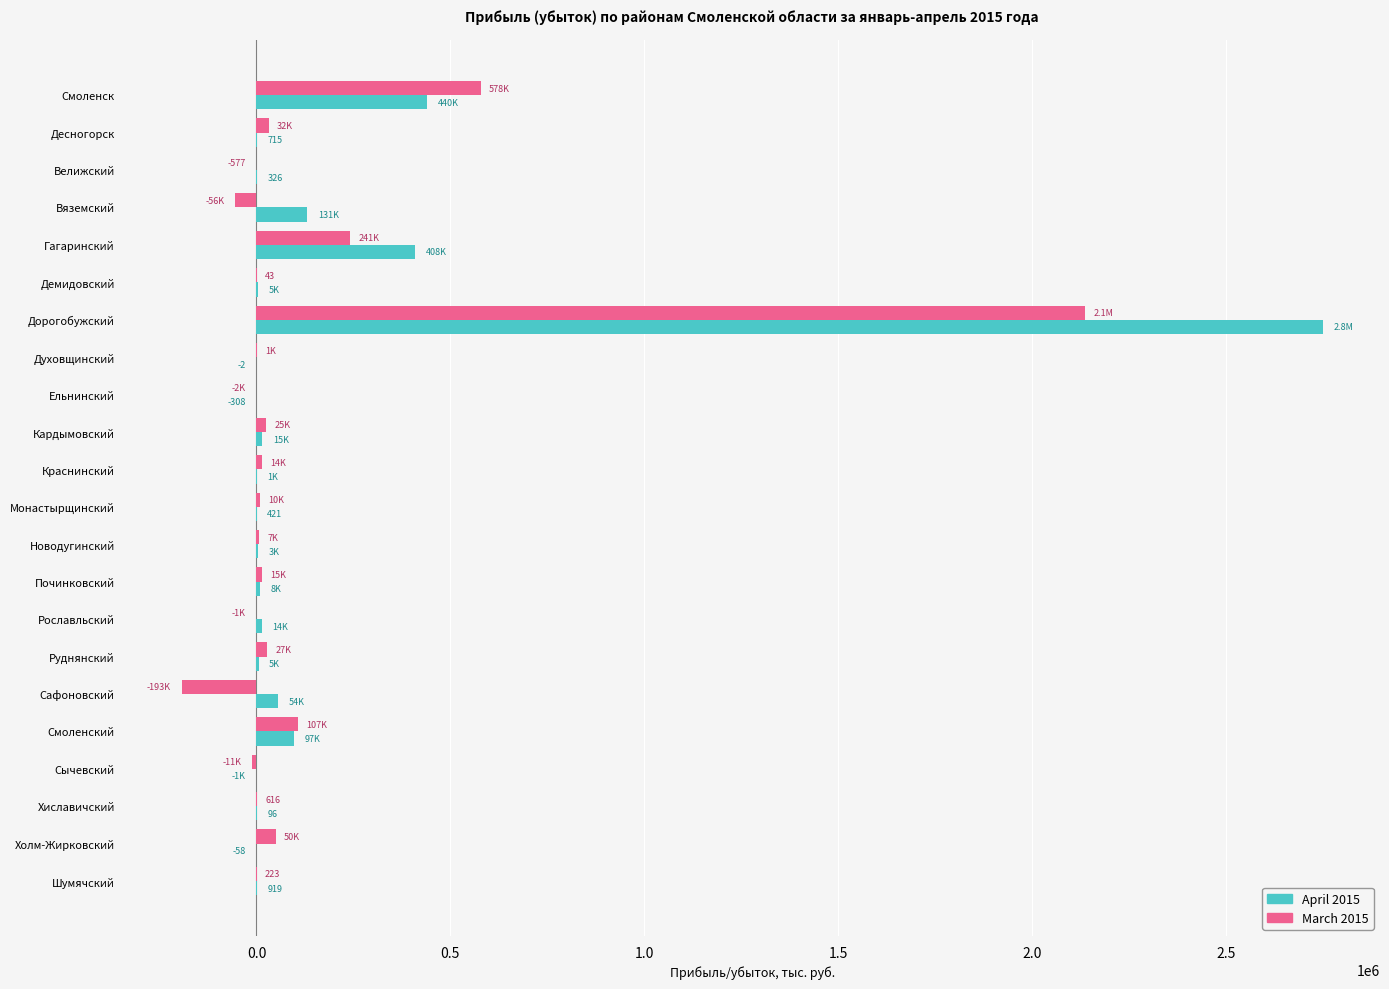

At which category is the sum across all series the highest?

Дорогобужский